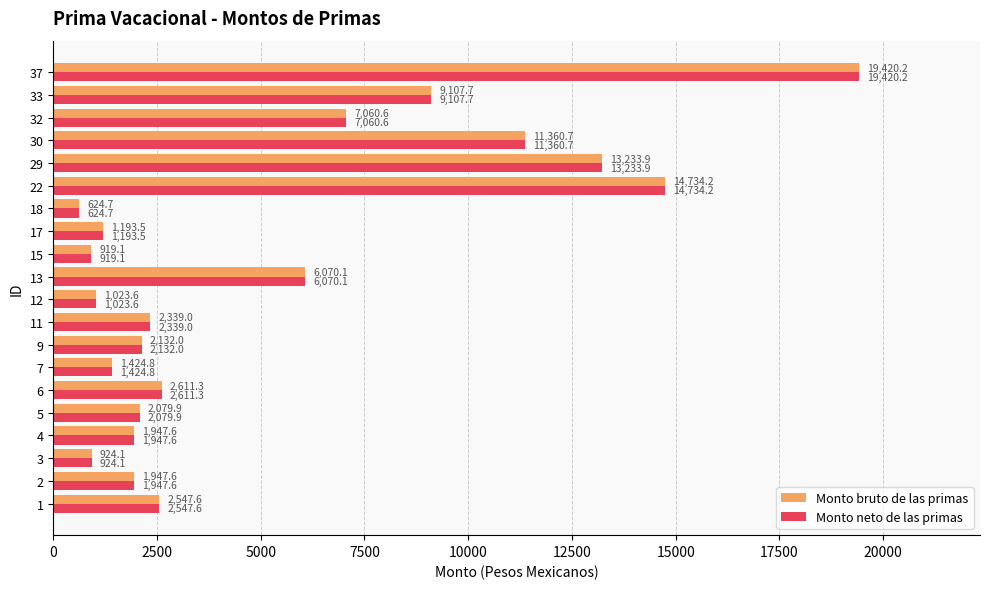

The Monto bruto de las primas series shows 2132.0 at 9. True or false?

True